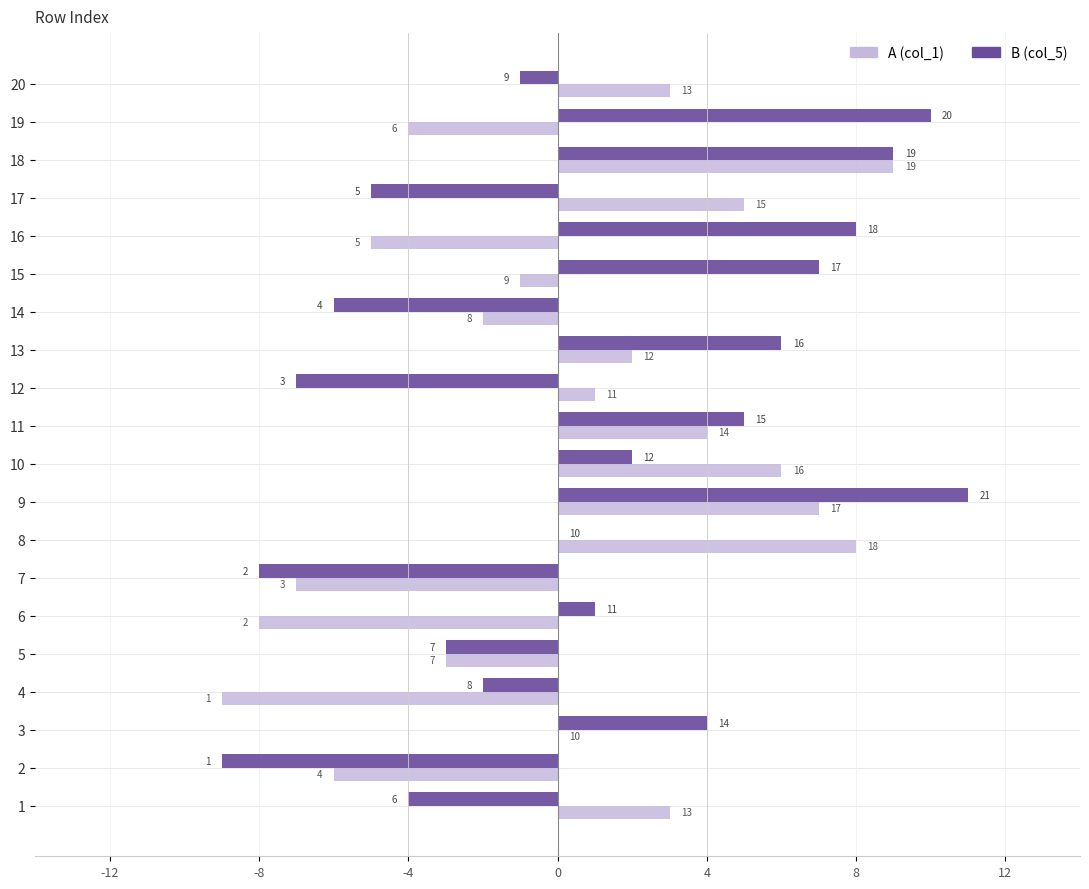

What is the maximum value for A (col_1)?

9